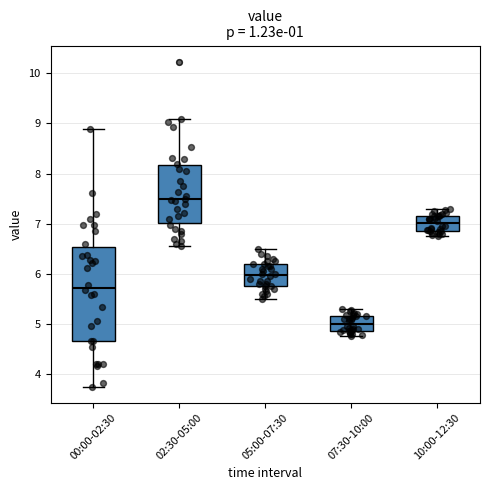

Reading left to right, transcribe this box plot: for each box, give where its median line is, the range the box spans, and where its two whiskers end, as read against the y-axis. The values are not printed on the chart, so give them approximately, as read against the axis.

00:00-02:30: median 5.7, box 4.7 to 6.5, whiskers 3.8 to 8.9
02:30-05:00: median 7.5, box 7.0 to 8.2, whiskers 6.6 to 9.1
05:00-07:30: median 6.0, box 5.8 to 6.2, whiskers 5.5 to 6.5
07:30-10:00: median 5.0, box 4.9 to 5.2, whiskers 4.8 to 5.3
10:00-12:30: median 7.0, box 6.9 to 7.2, whiskers 6.8 to 7.3